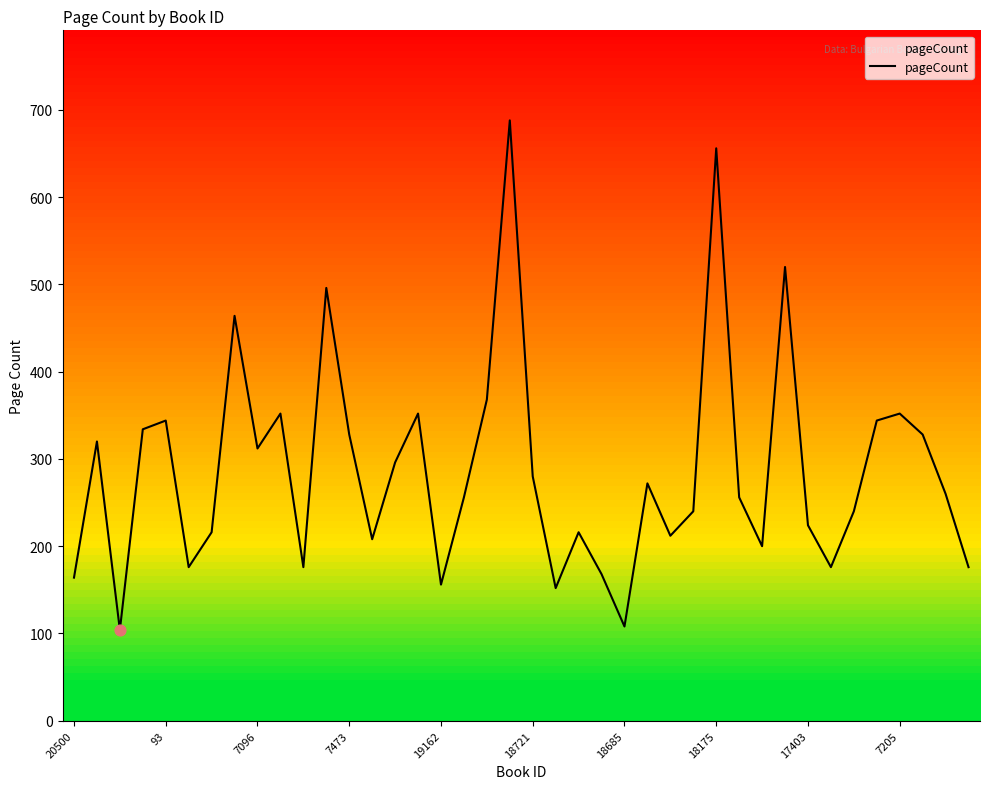

What is the difference between the maximum and minimum values?

584